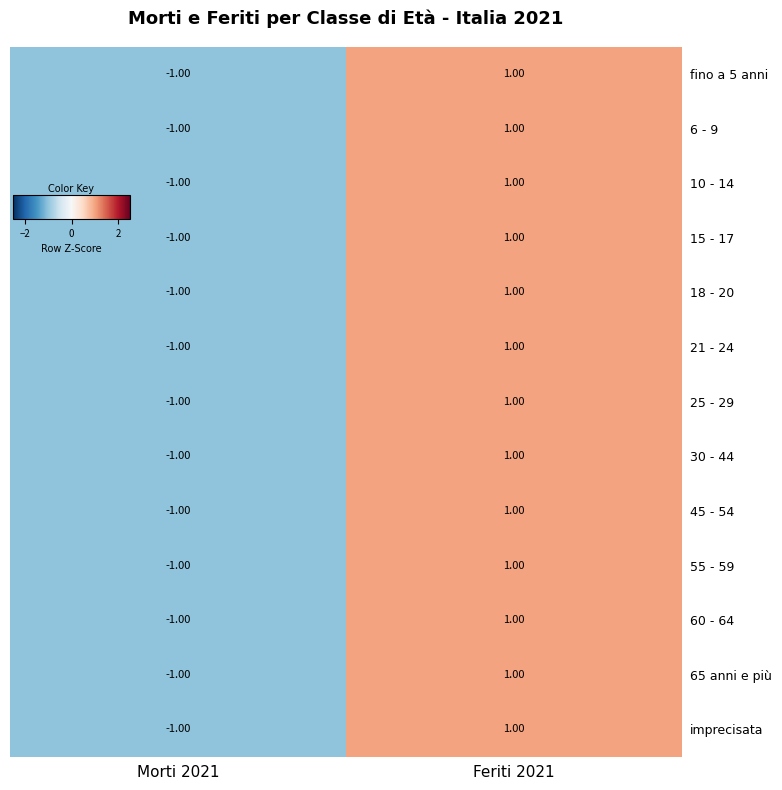

Rank the categories by 60 - 64 value from highest to lowest.

Feriti 2021, Morti 2021